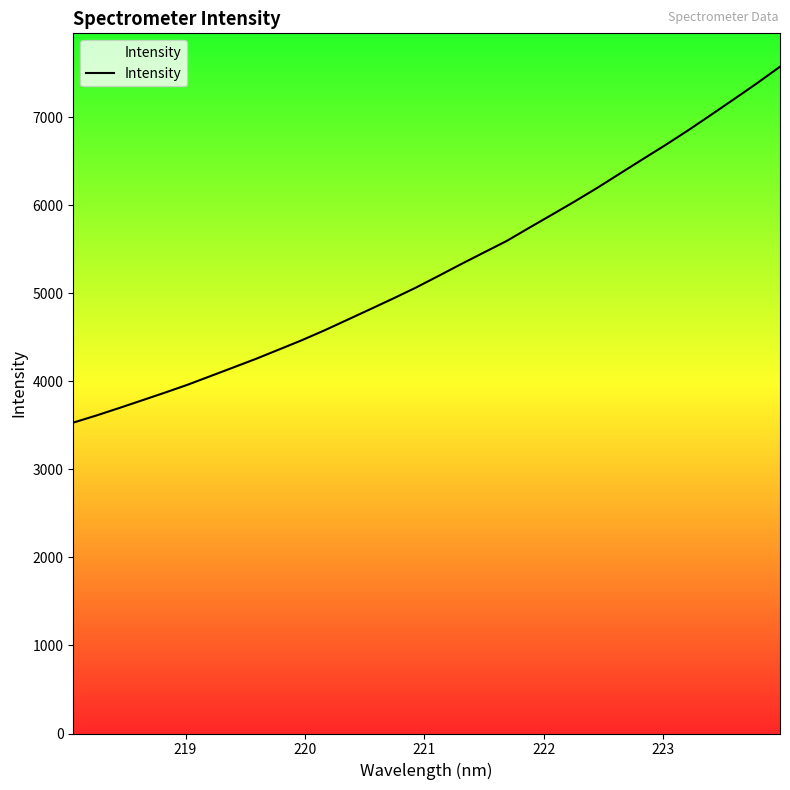

What is the average value?

5281.0